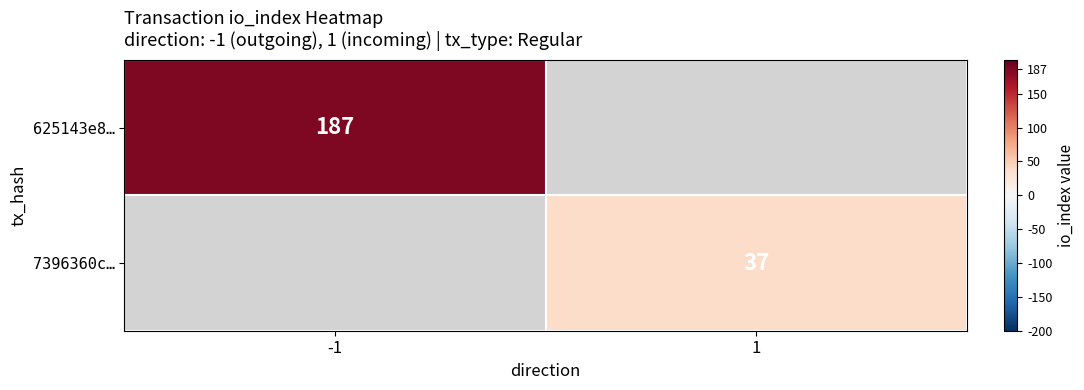

The 625143e8… series shows 187 at -1. True or false?

True